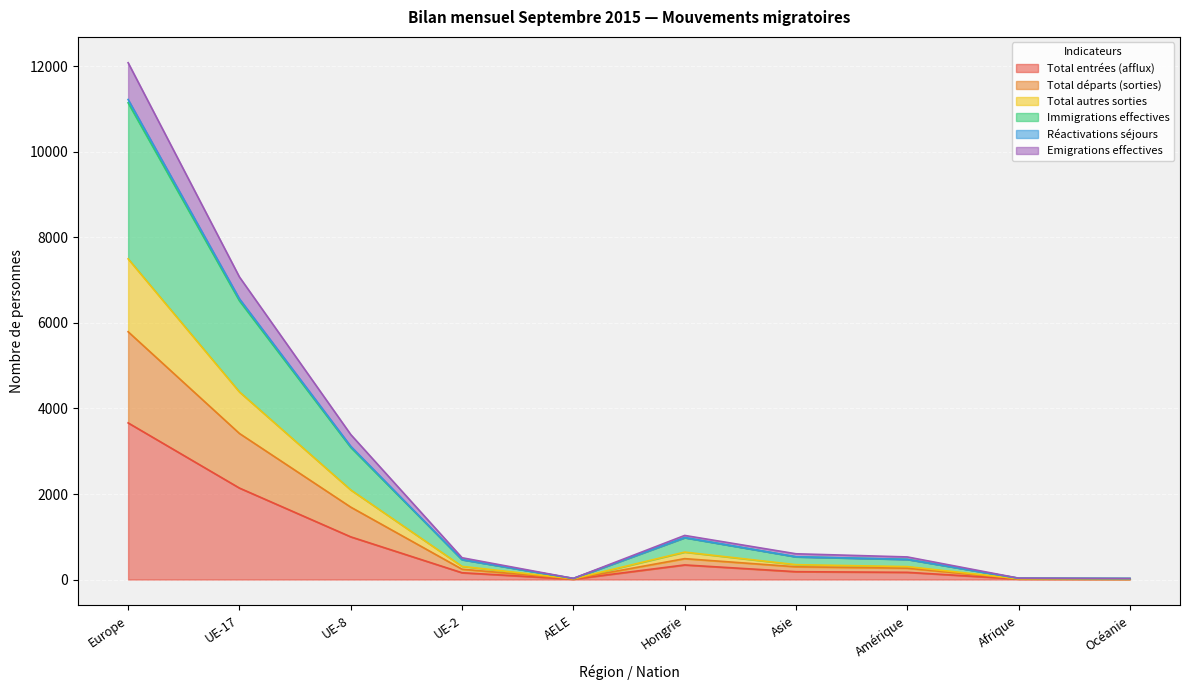

At which label does Total entrées (afflux) reach its peak?

Europe